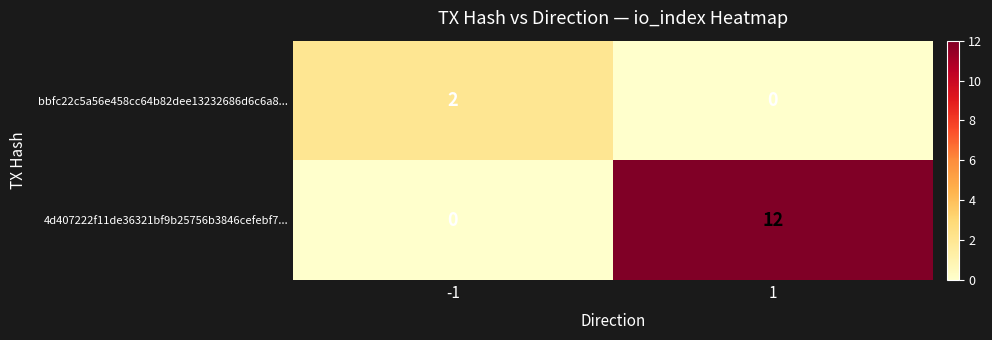

At how many categories does at least one series exceed 11?

1